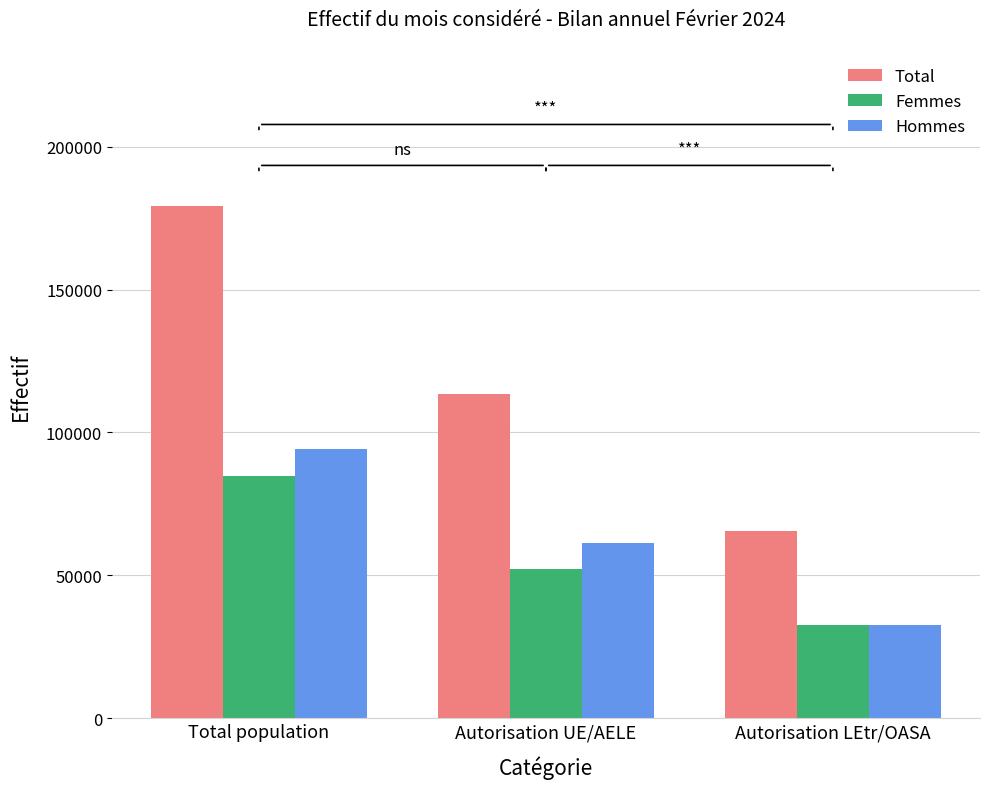

What is the label of the 2nd bar from the left?

Autorisation UE/AELE